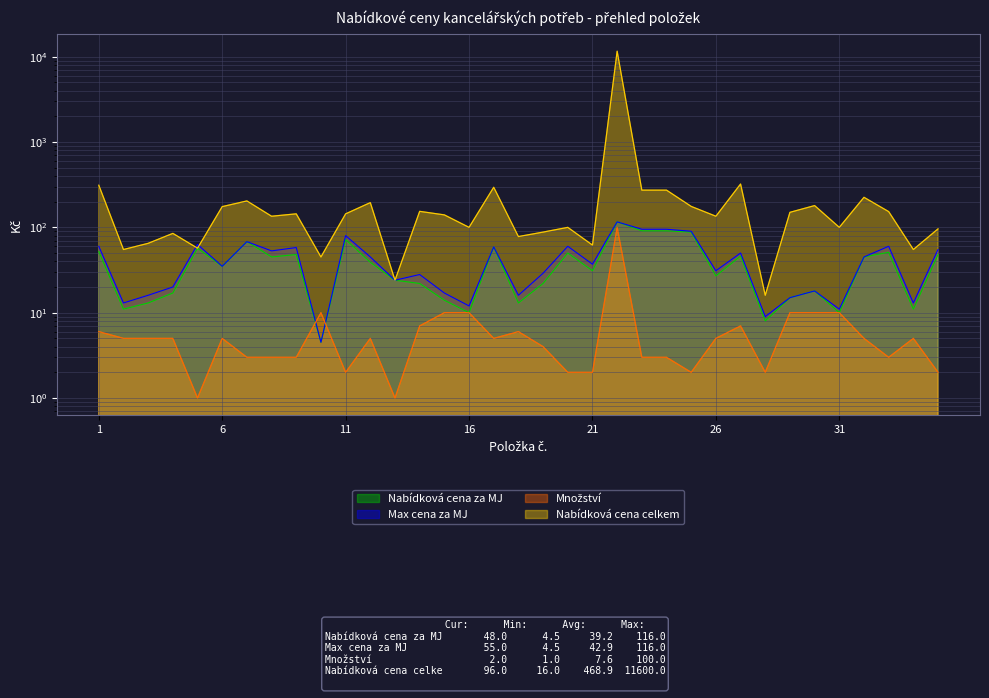

What is the lowest value of the Množství series?

1.0